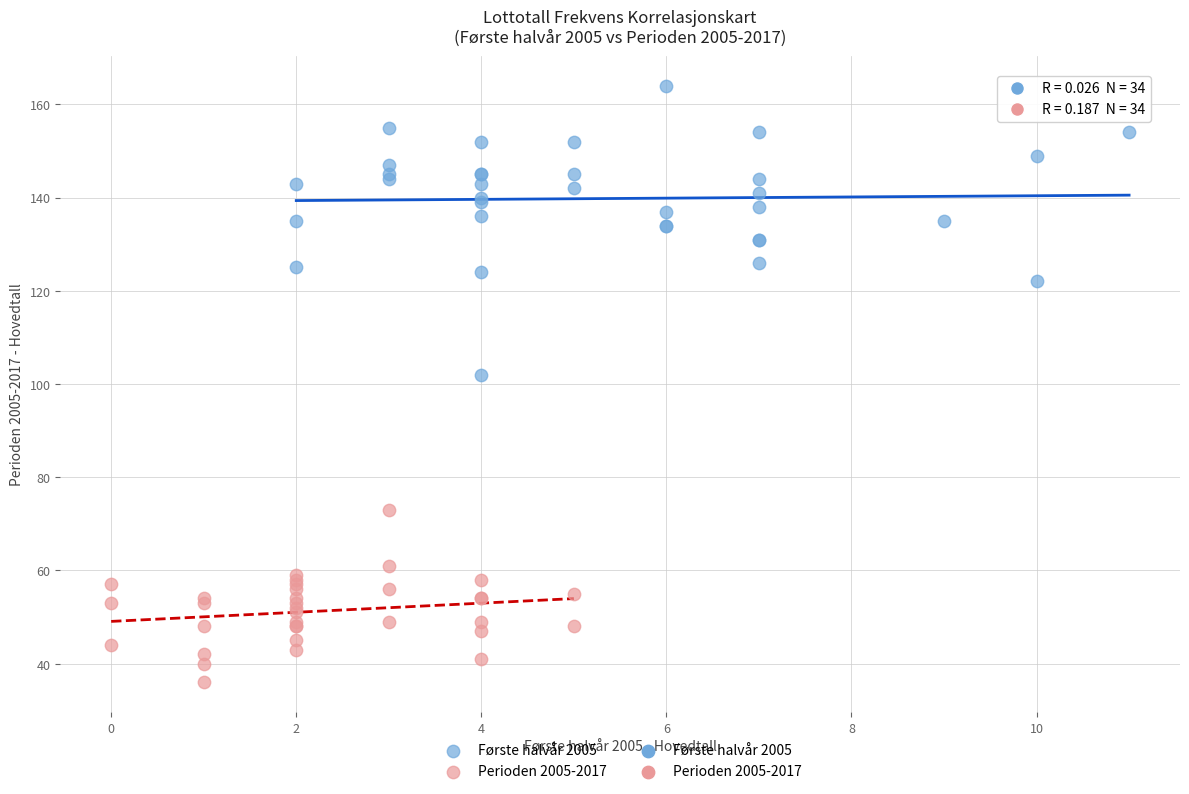

Which series has the largest Y range (max minus min)?

Første halvår 2005